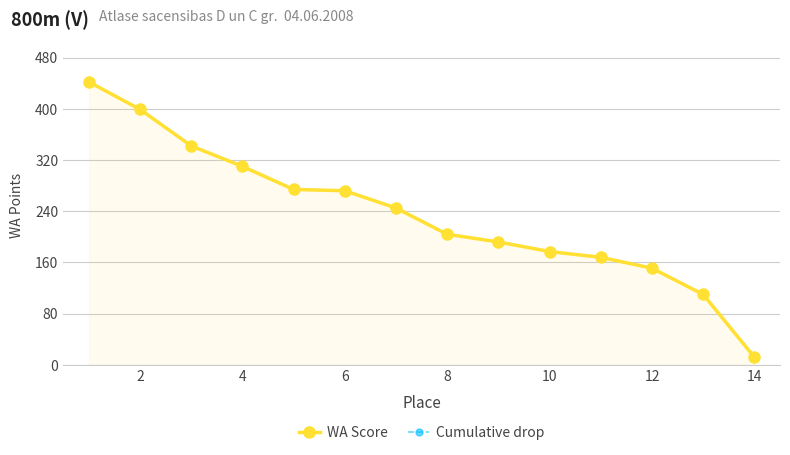

Count the number of categories in the chart.

14